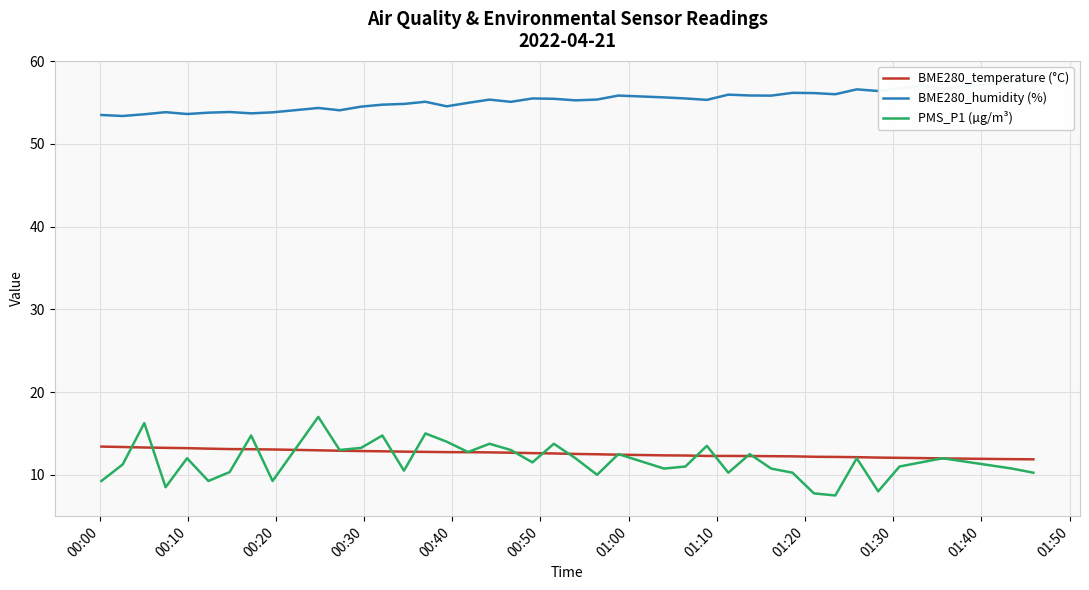

What is the highest value of the BME280_temperature (°C) series?

13.4